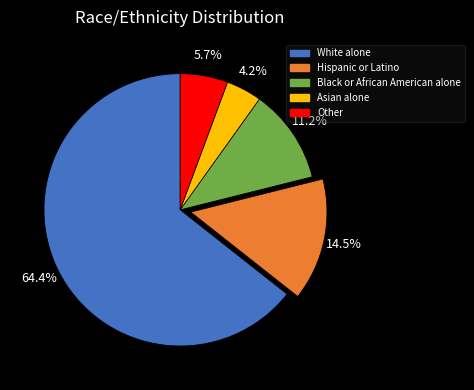

Between Hispanic or Latino and Black or African American alone, which is larger?

Hispanic or Latino